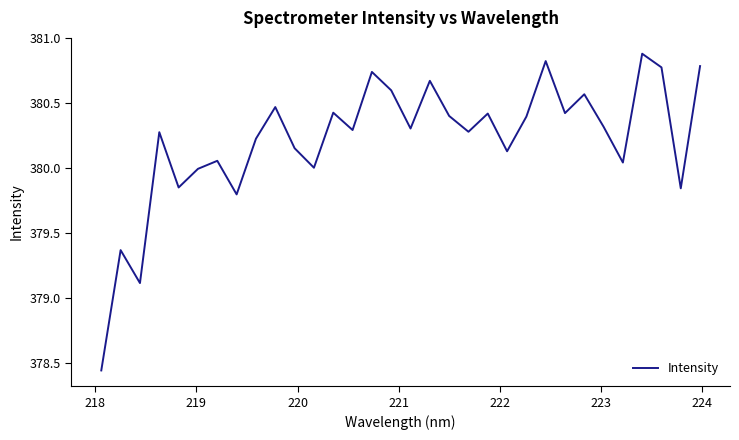

Does the chart display data point markers on the line(s)?

No